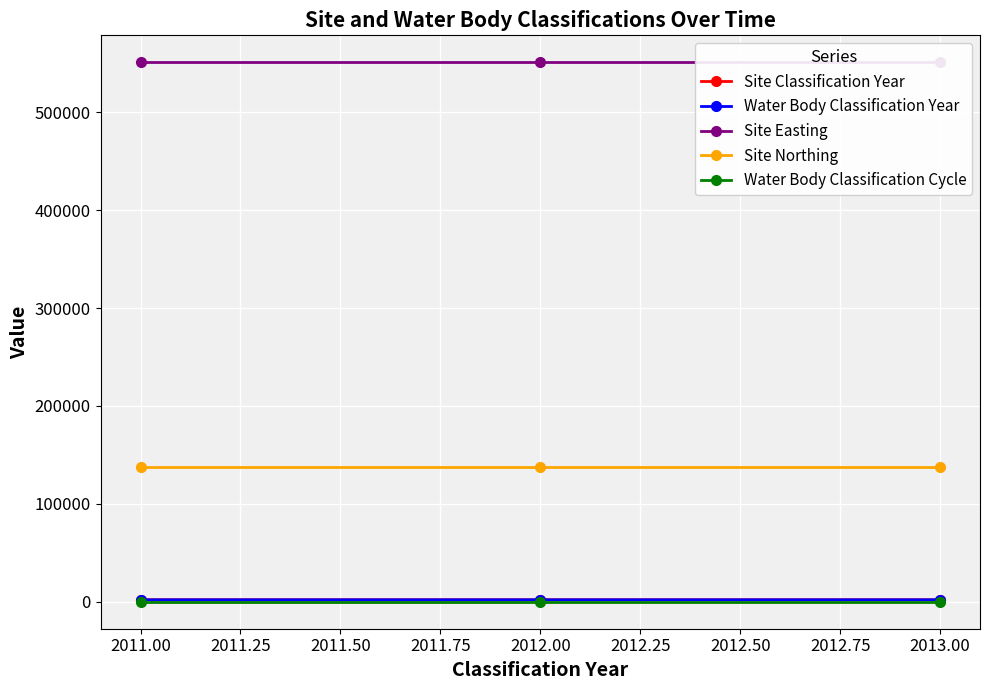

Rank the series by their maximum value, from lowest to highest.

Water Body Classification Cycle, Site Classification Year, Water Body Classification Year, Site Northing, Site Easting